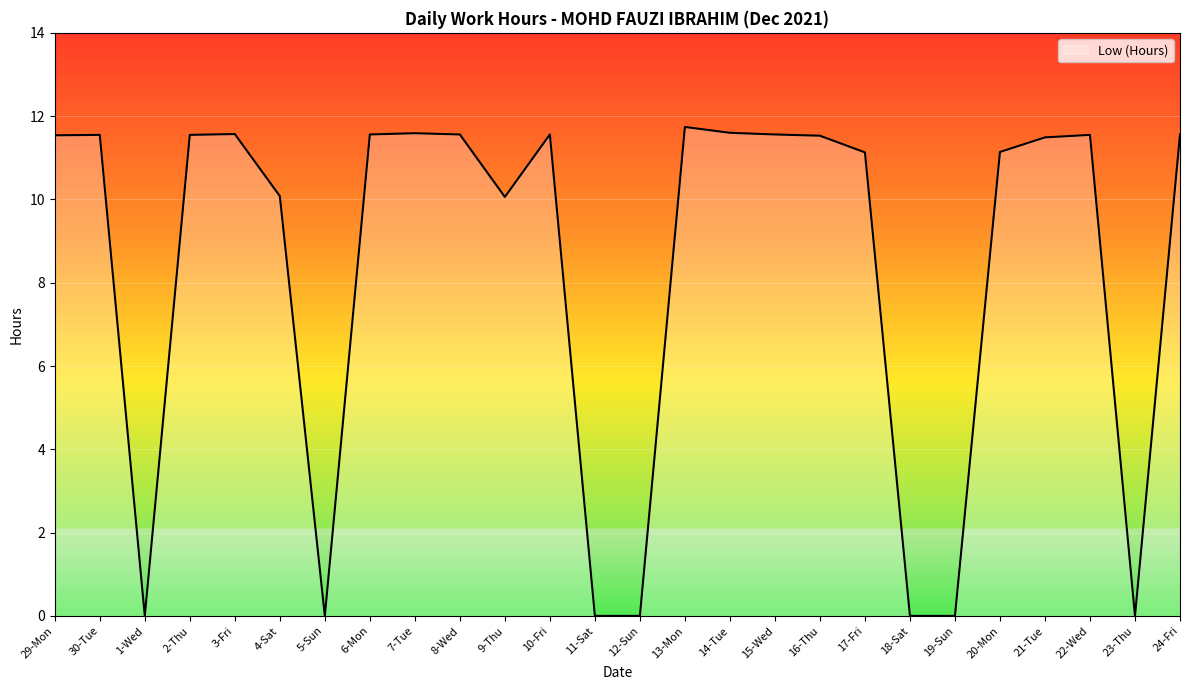

What position from the right is 1-Wed?

24